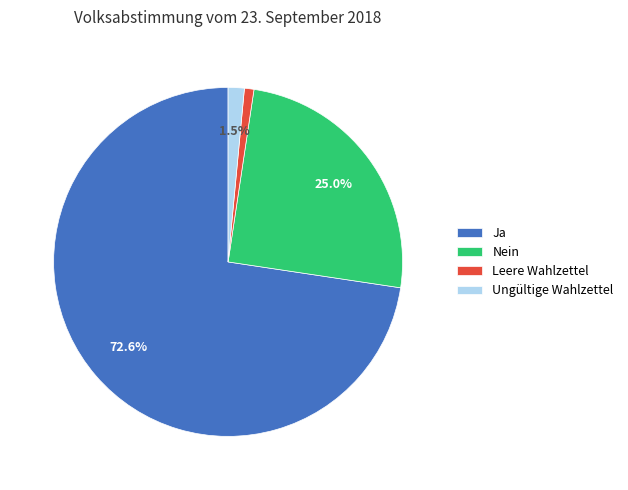

Combined, do Leere Wahlzettel and Ungültige Wahlzettel account for over 50%?

No